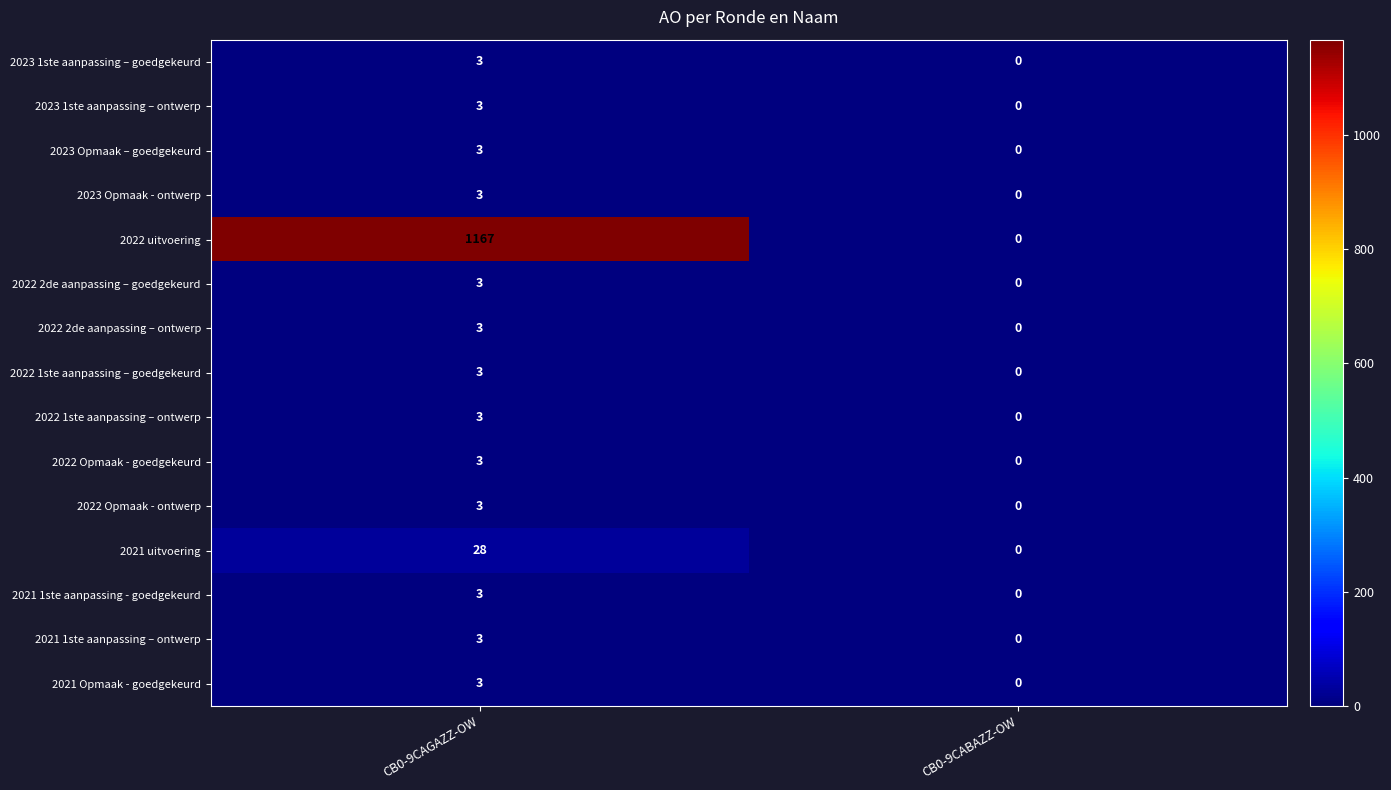

Count the number of data series in this chart.

15